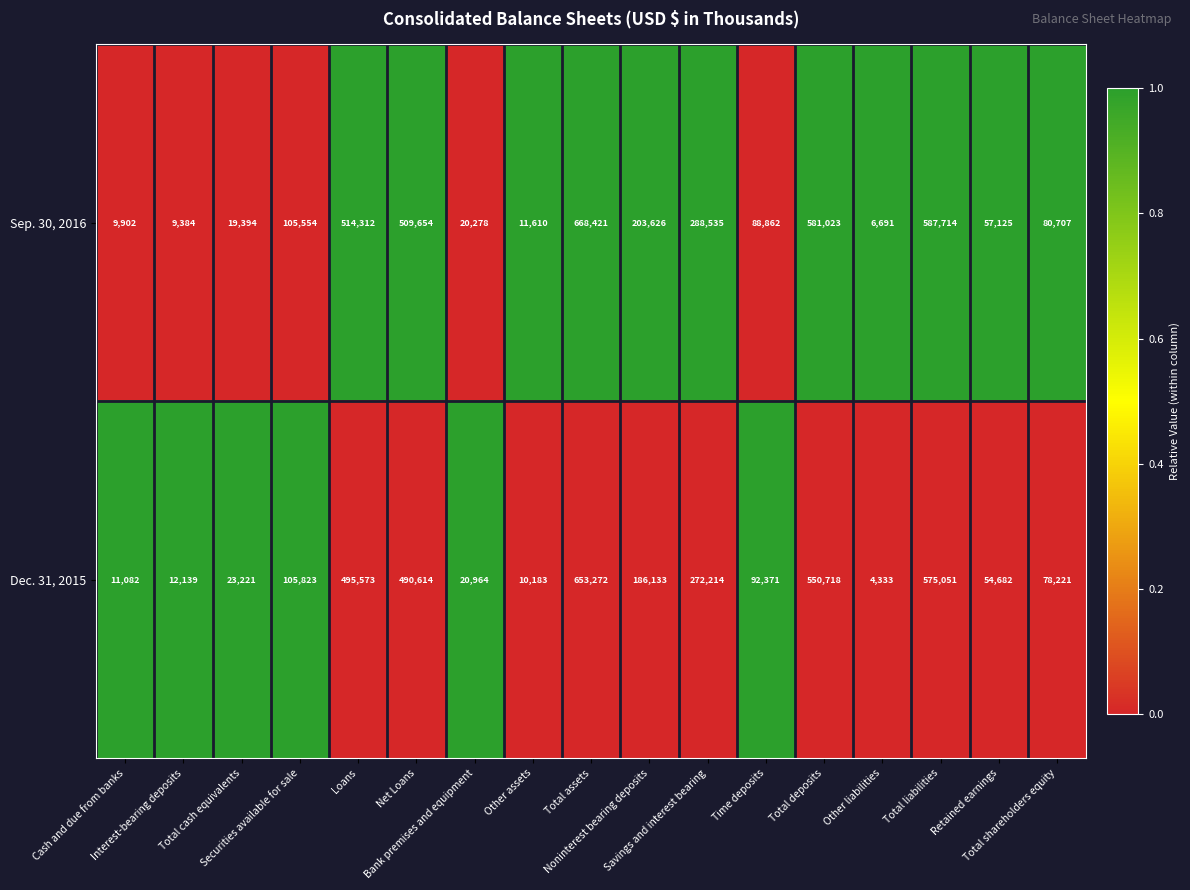

At how many categories does at least one series exceed 472657?

5